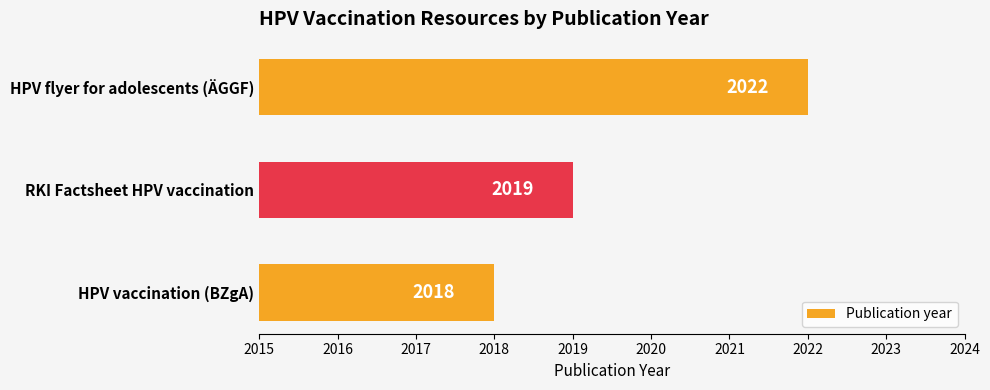

List the labels in order of value, smallest first.

HPV vaccination (BZgA), RKI Factsheet HPV vaccination, HPV flyer for adolescents (ÄGGF)